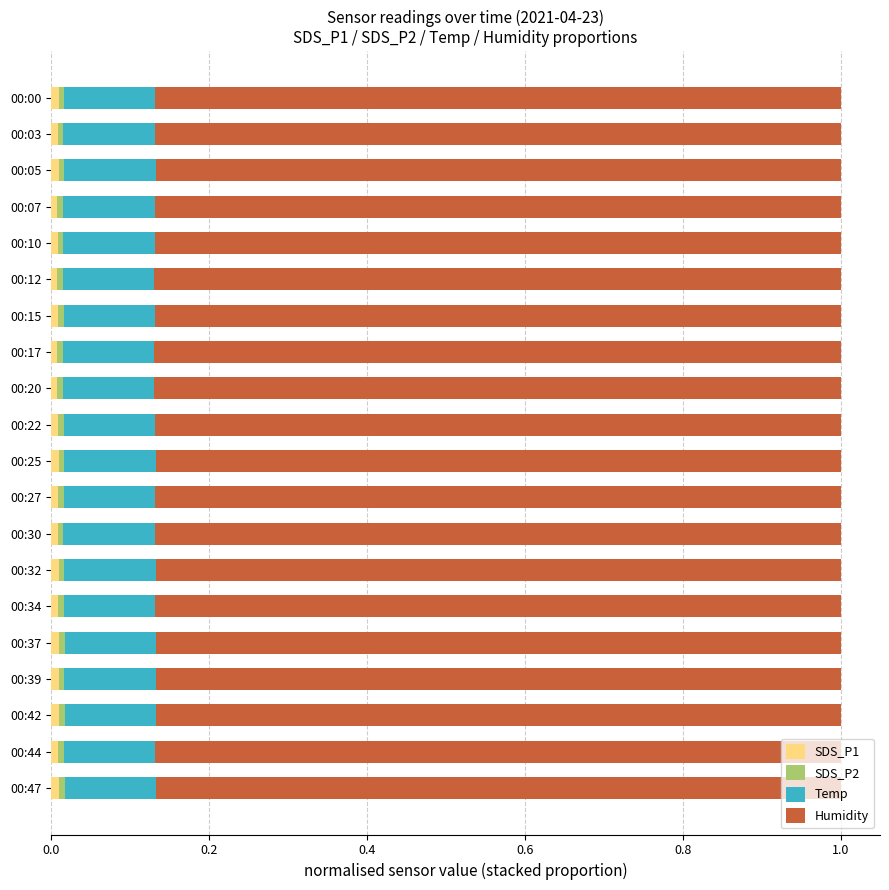

How many data points does each series have?

20